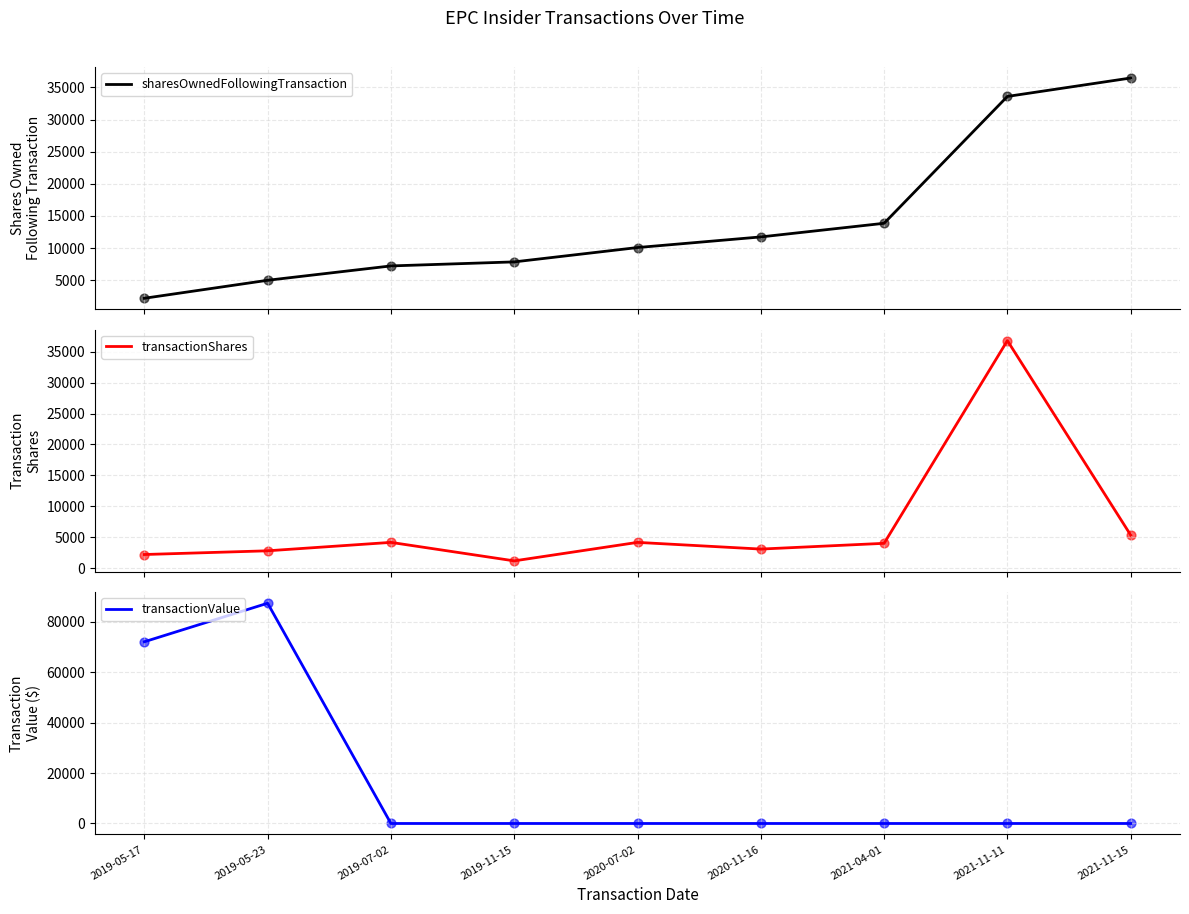

Which series has the largest Y range (max minus min)?

transactionValue